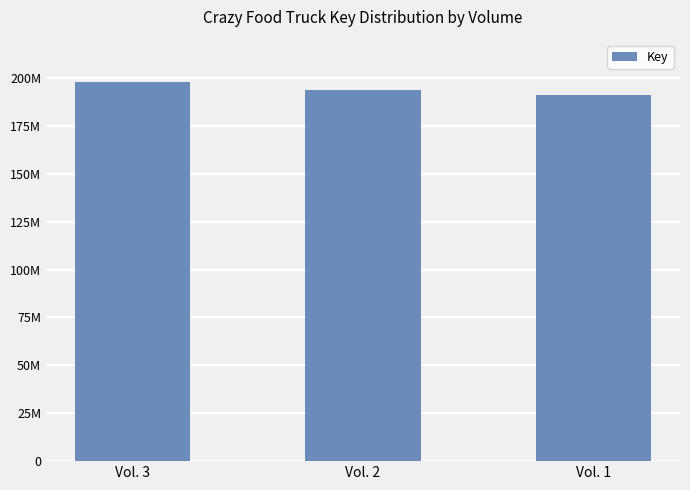

What is the approximate value at Vol. 1?

191301057